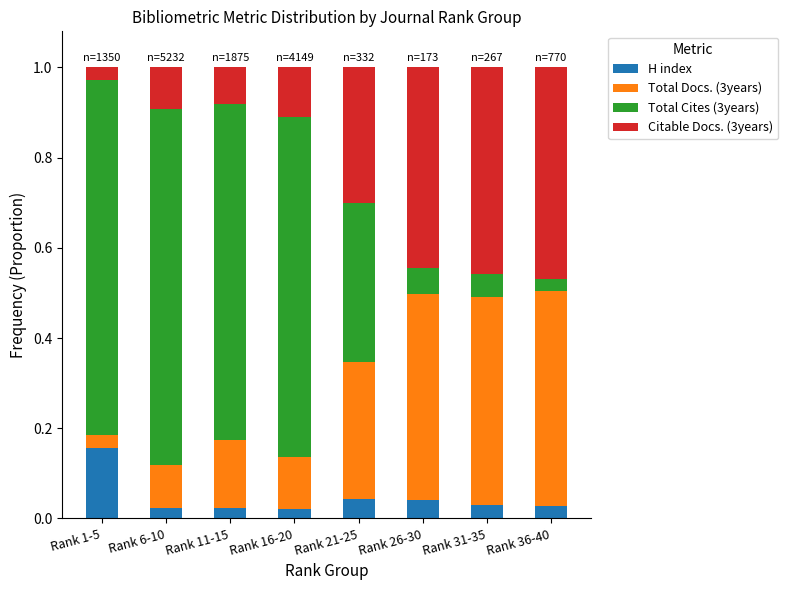

Count the H index values in the range 0 to 1.

8